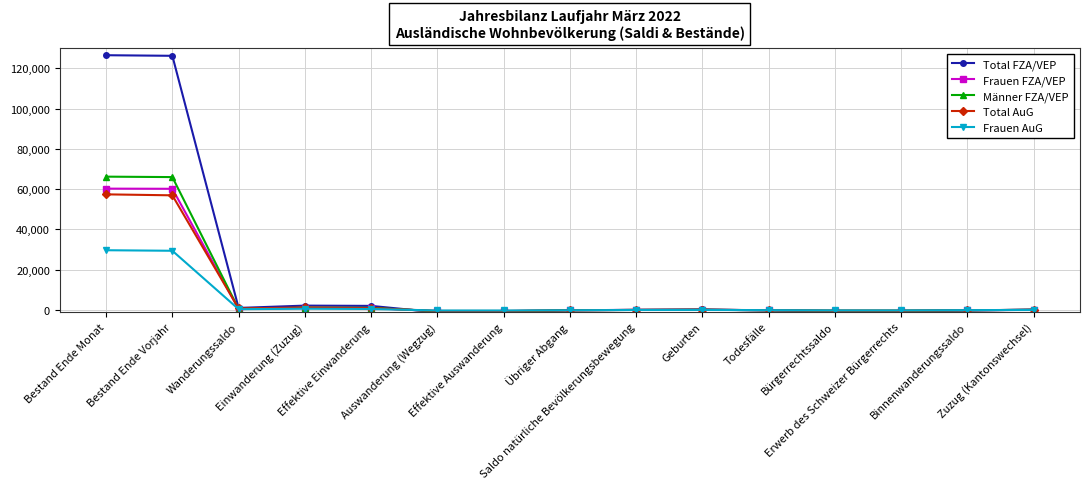

What is the value of the Total FZA/VEP point at the 13th from the left?

-686